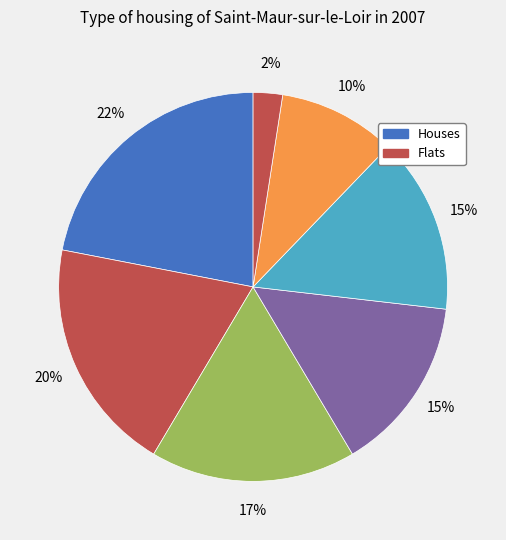

Which category has the smallest portion of the pie?

1